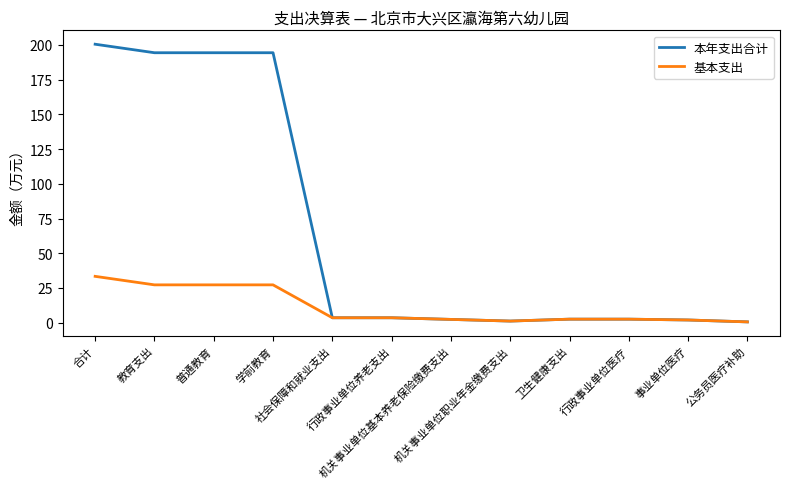

What is the greatest value displayed?

200.6